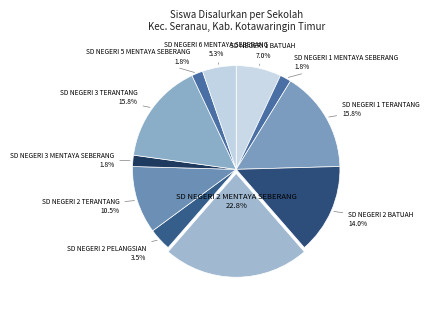

What percentage do SD NEGERI 1 TERANTANG and SD NEGERI 2 BATUAH together represent?

29.8%